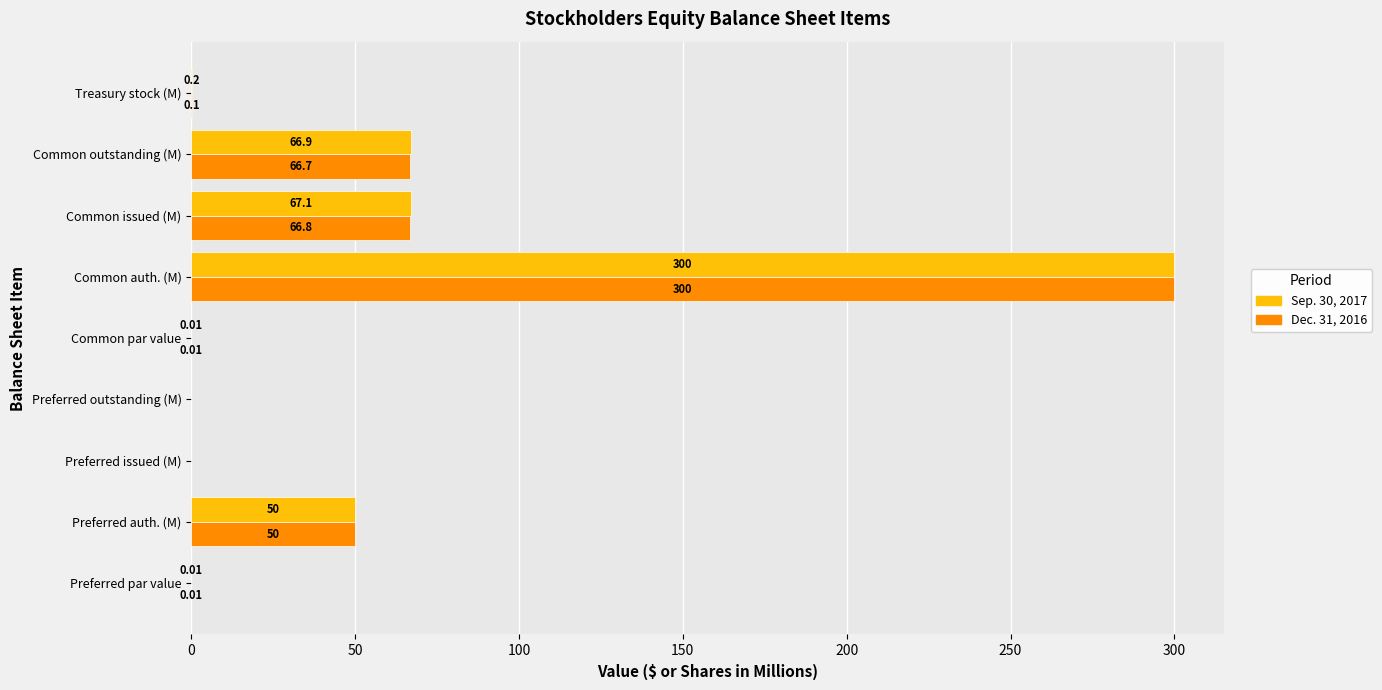

Which series has the largest total across all categories?

Sep. 30, 2017